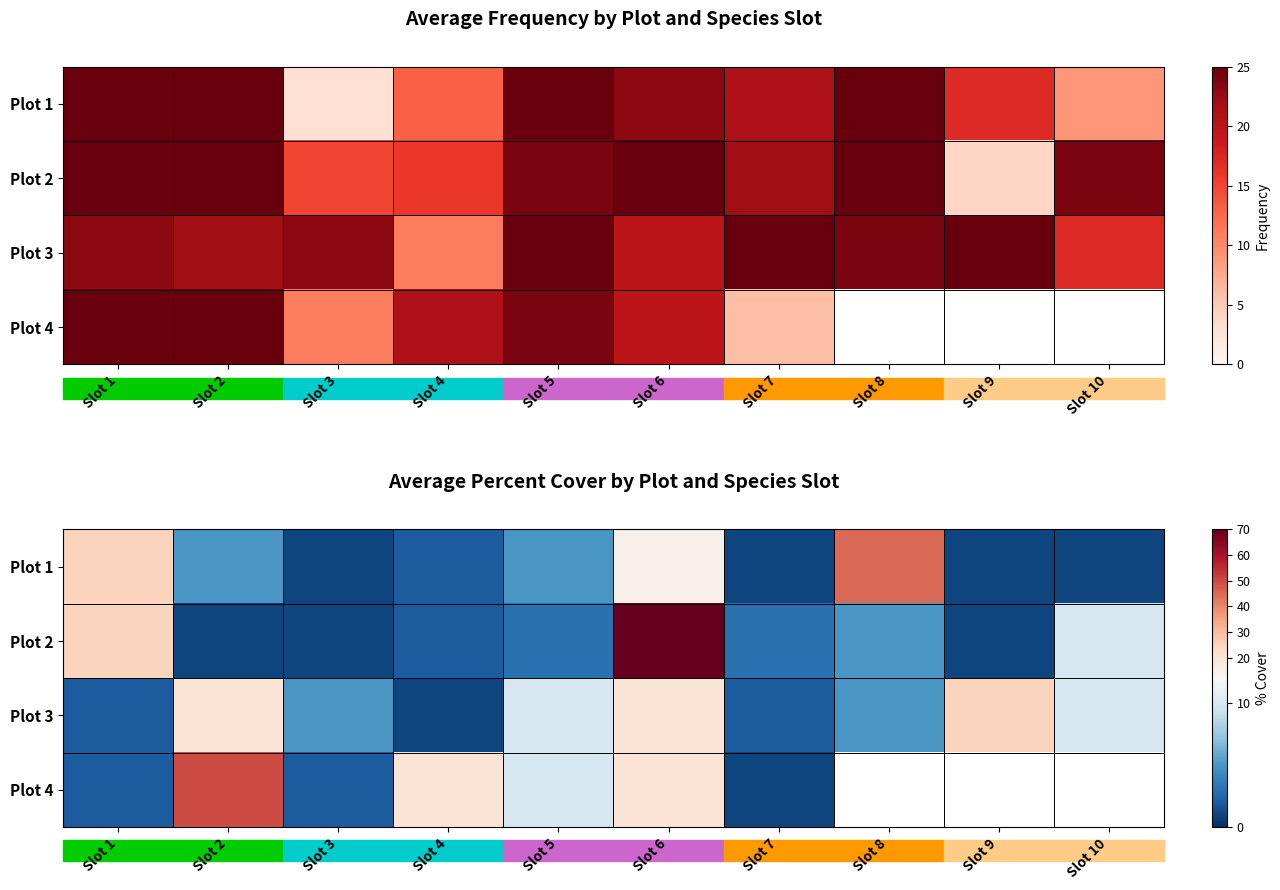

At which category is the sum across all series the highest?

Slot 6